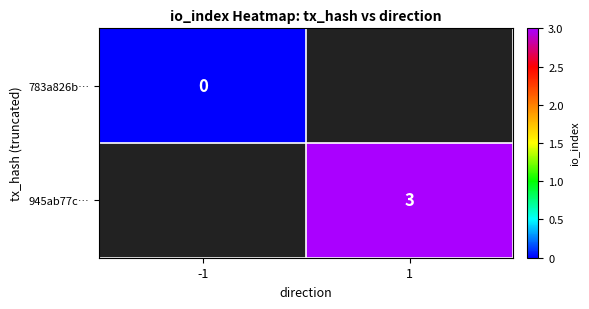

How many categories are shown in the chart?

2